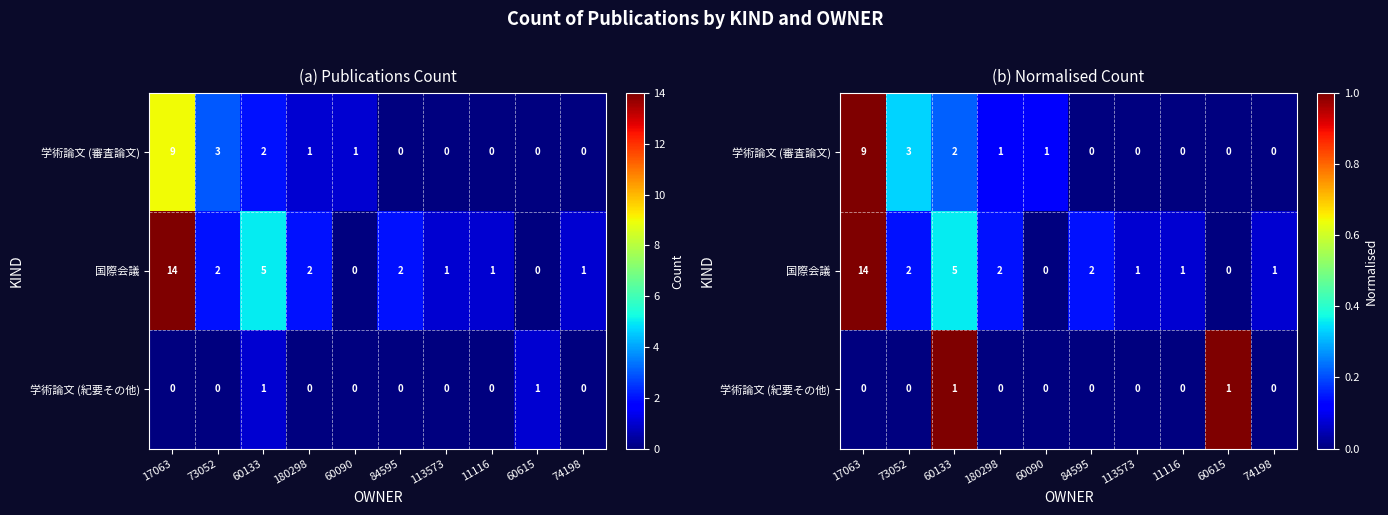

The value of 国際会議 at 17063 is 1.0. True or false?

True